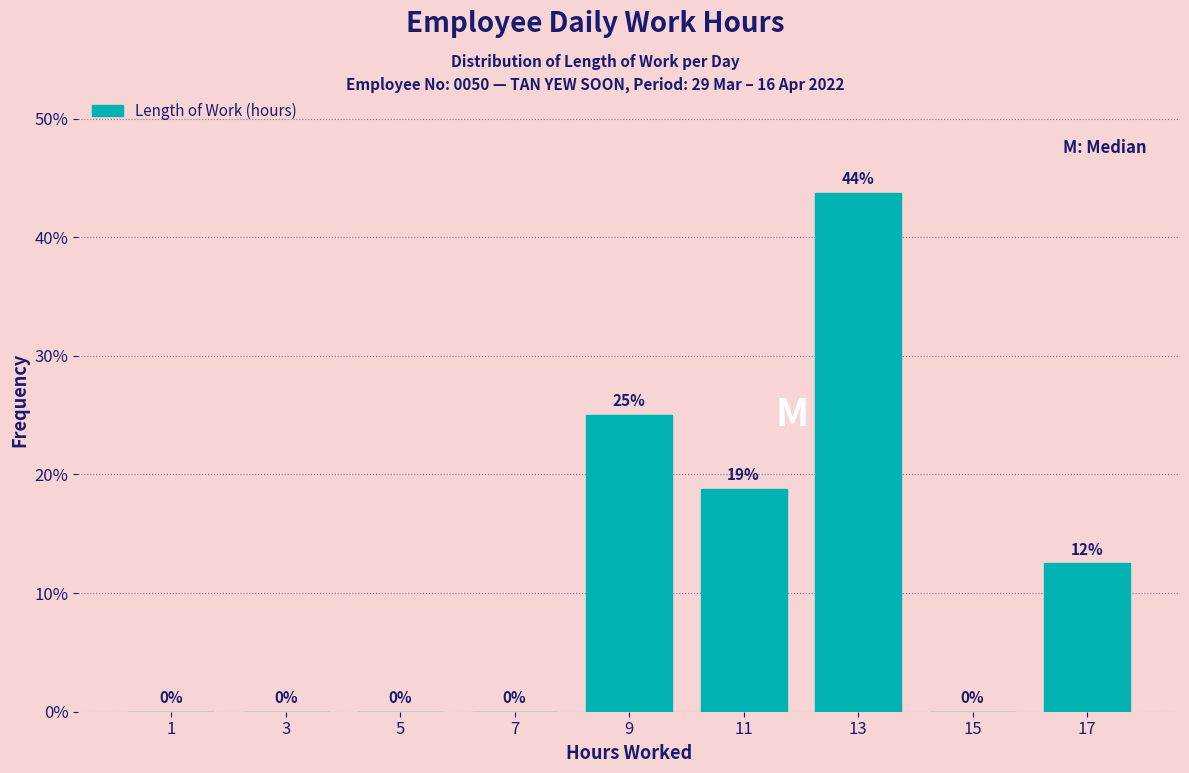

Which range on the x-axis has the tallest bar?

12 to 14